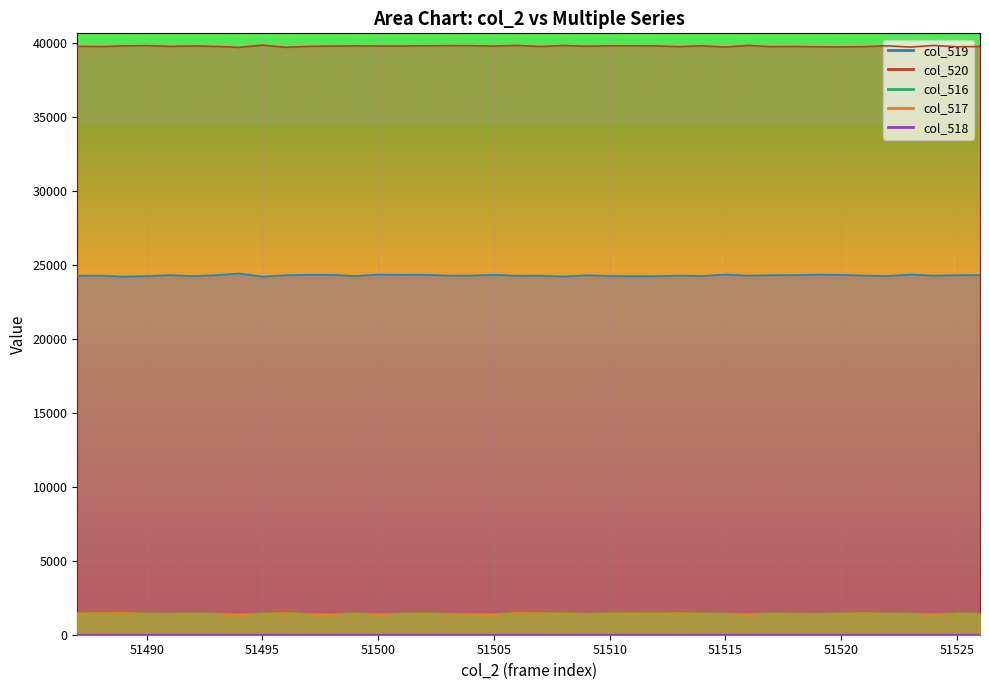

True or false: col_519 and col_517 intersect in this chart.

False